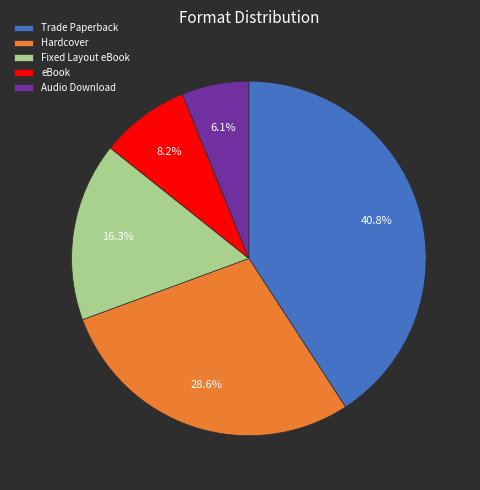

Does Hardcover account for over 50% of the chart?

No